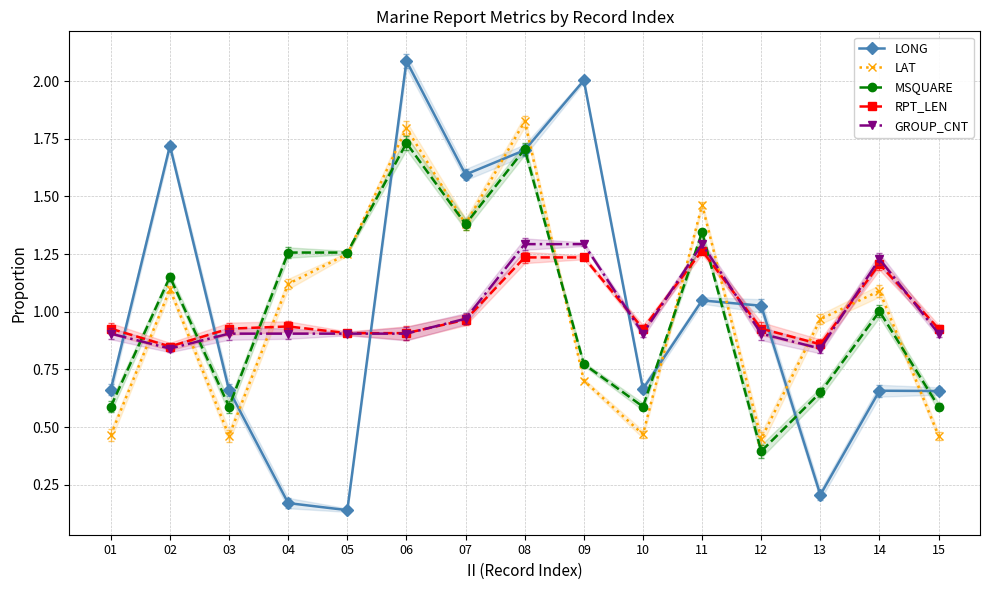

How many data points in MSQUARE are above 1?

8